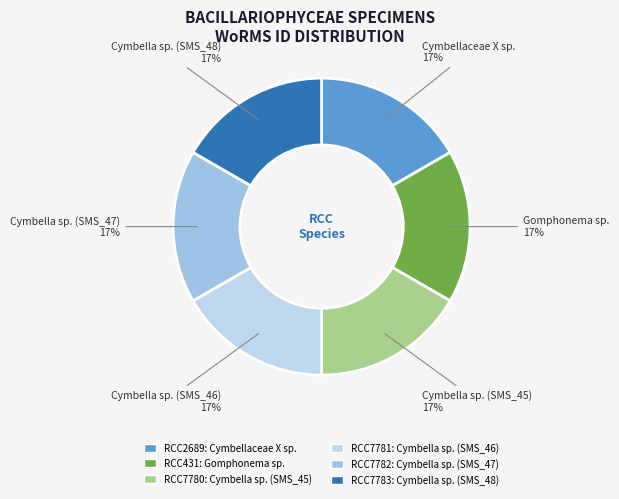

The Cymbella sp. (SMS_47) slice represents 17% of the pie. True or false?

True